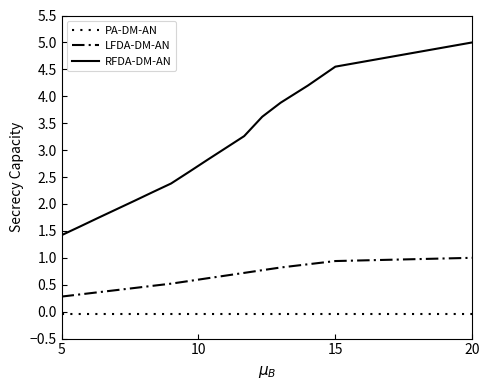

True or false: PA-DM-AN and LFDA-DM-AN cross at least once.

False